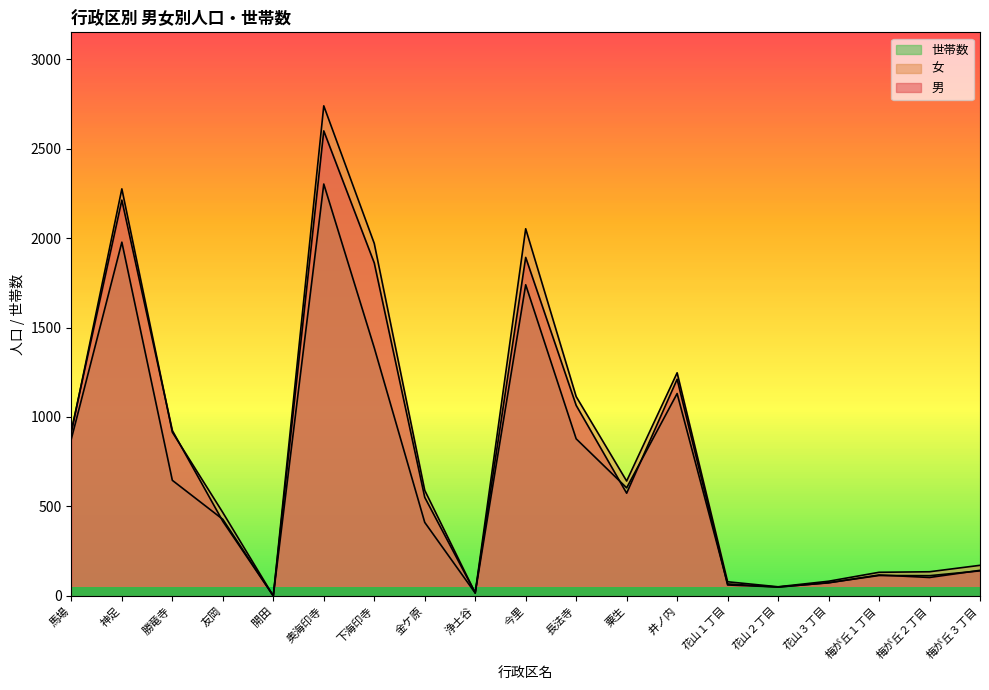

At which category is the sum across all series the highest?

奥海印寺